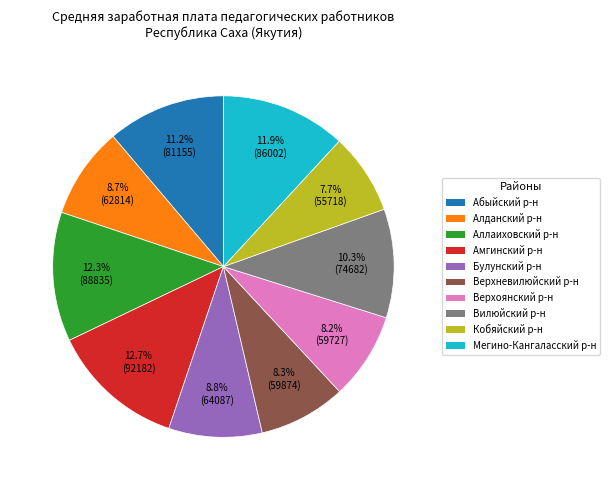

Is there any slice that represents more than half of the pie?

No